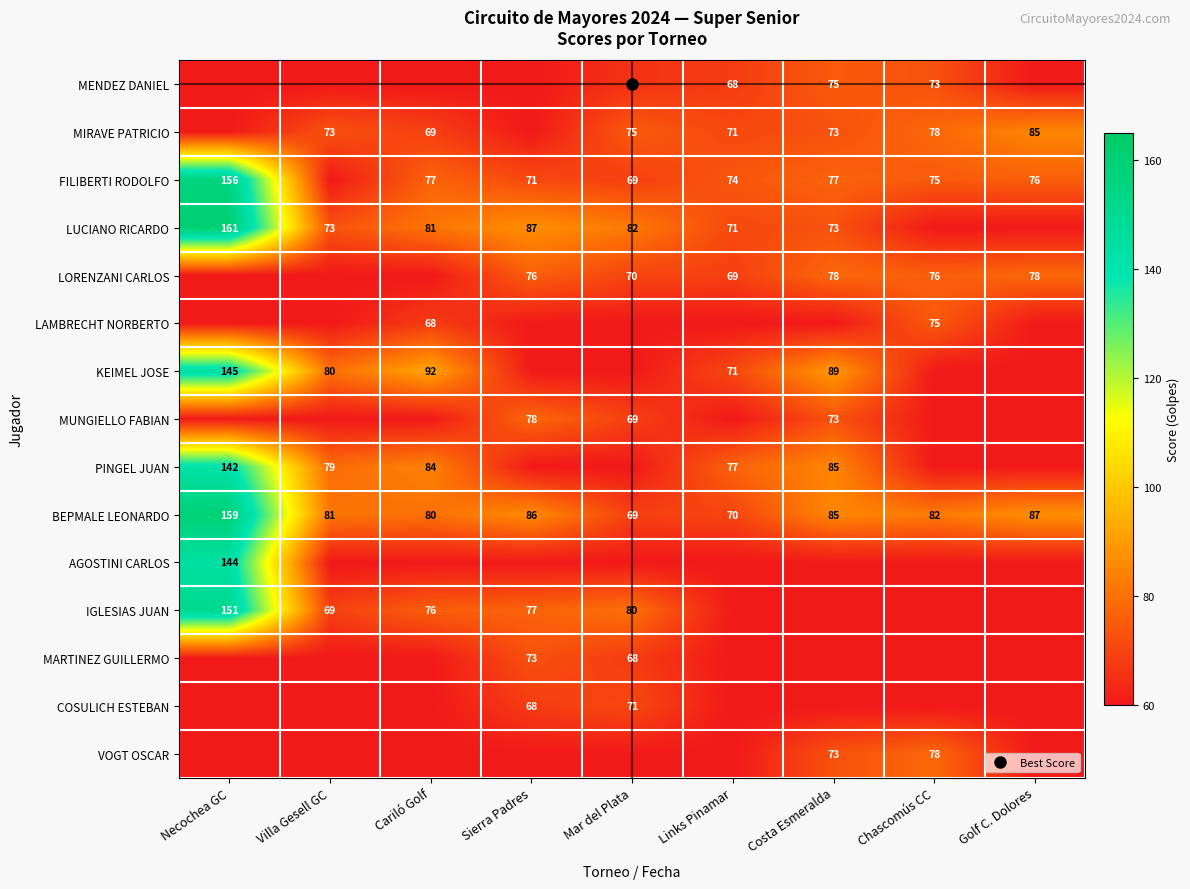

What is the maximum value for MUNGIELLO FABIAN?

78